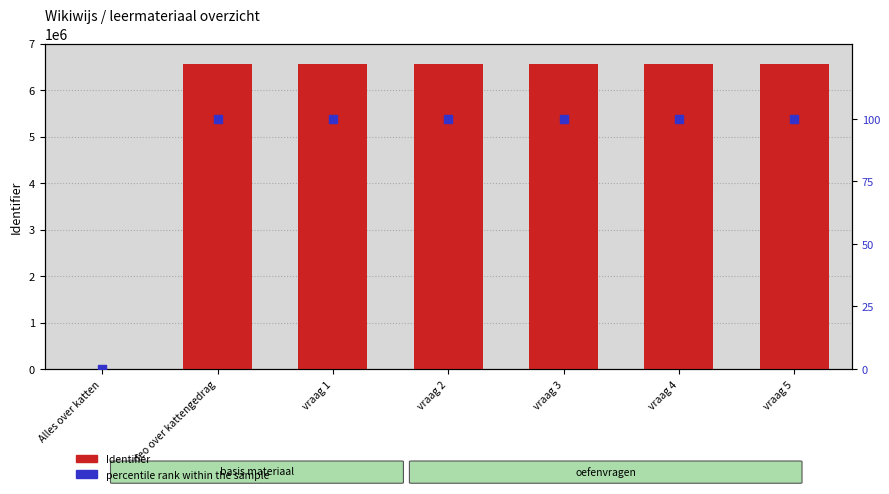

Is the value of Identifier at vraag 1 greater than the value of percentile rank within the sample at vraag 4?

Yes